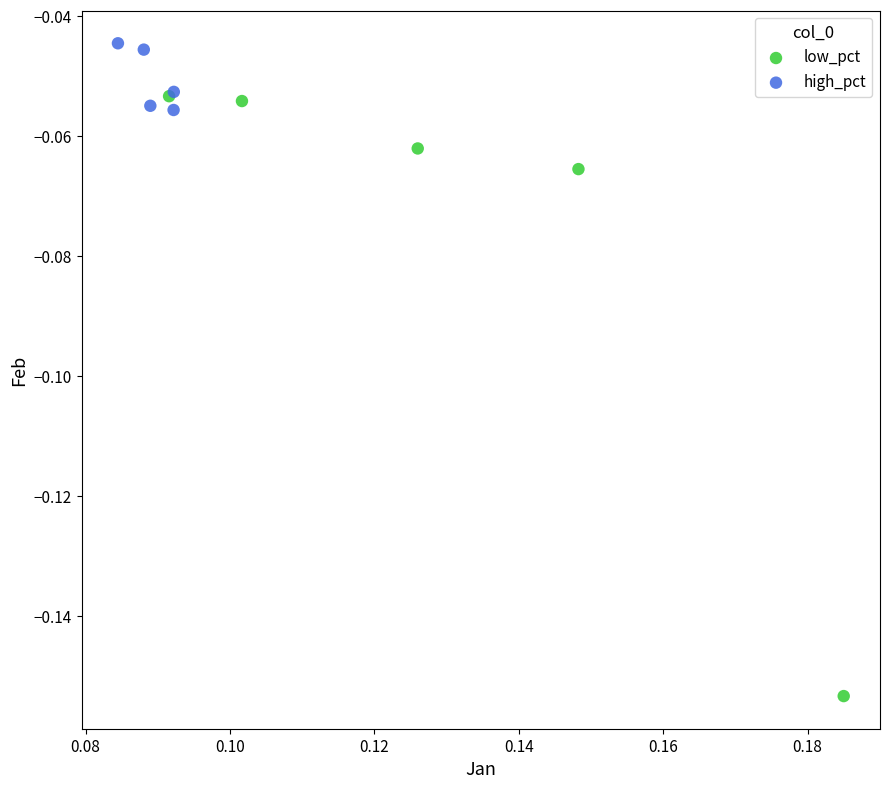

Which series has the widest spread of Y values?

low_pct